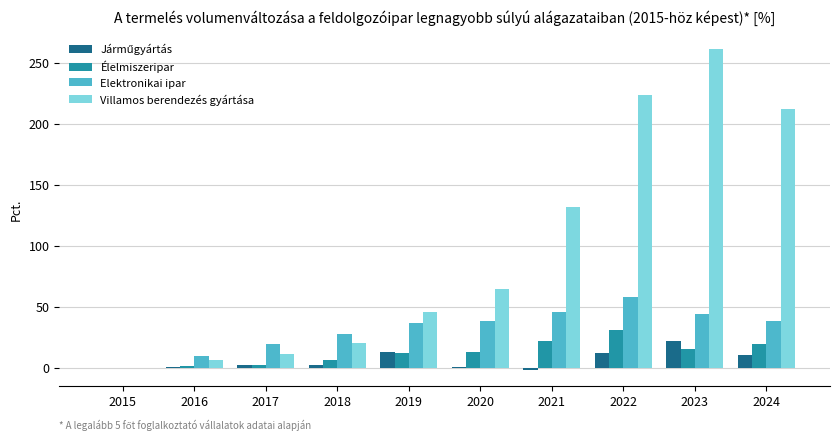

What is the average value of the Elektronikai ipar series?

31.7